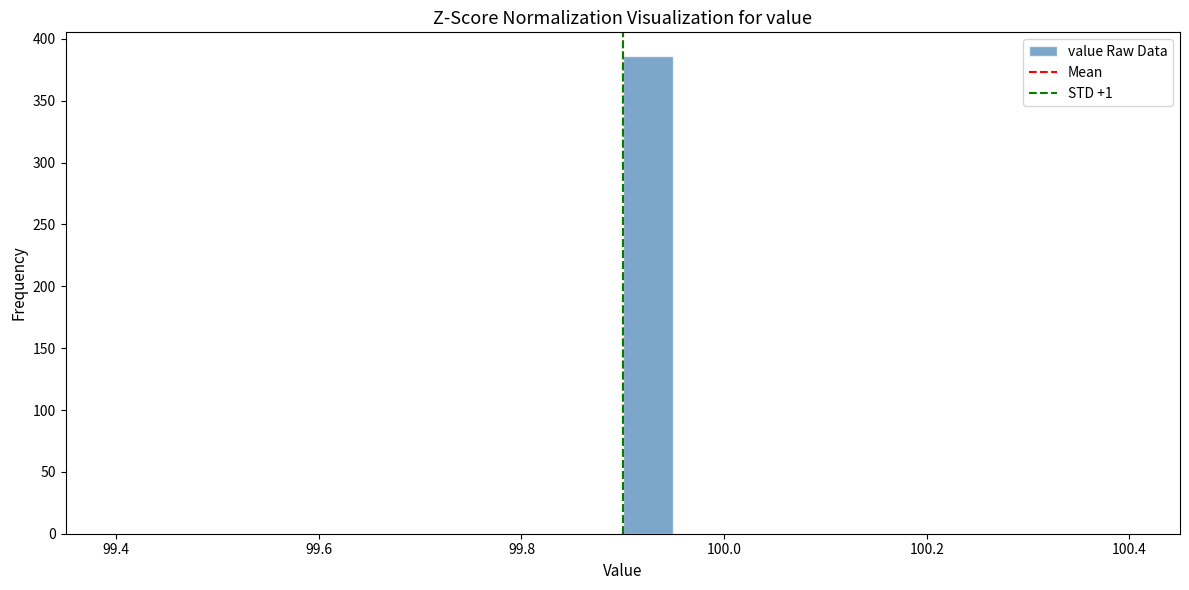

Around what value on the x-axis is the tallest bar? Give the approximate position of its centre, as read against the axis.

99.92